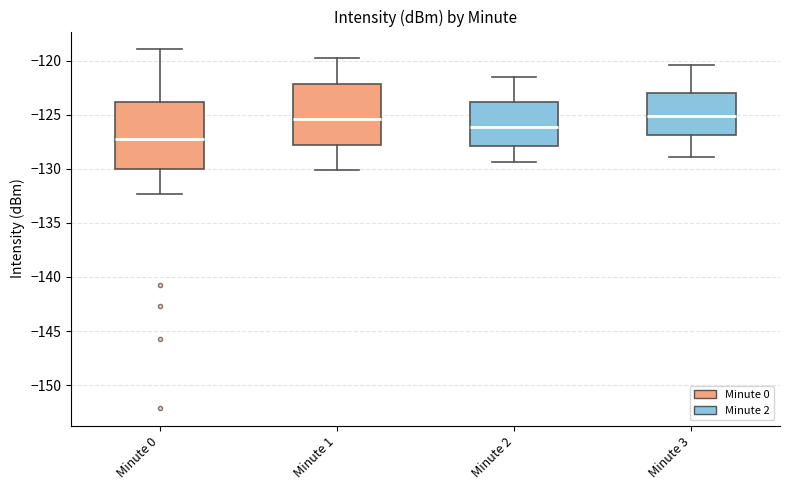

Where does the upper whisker of the box for Minute 1 end on the y-axis? The values are not printed on the chart, so give them approximately, as read against the axis.

-120.0